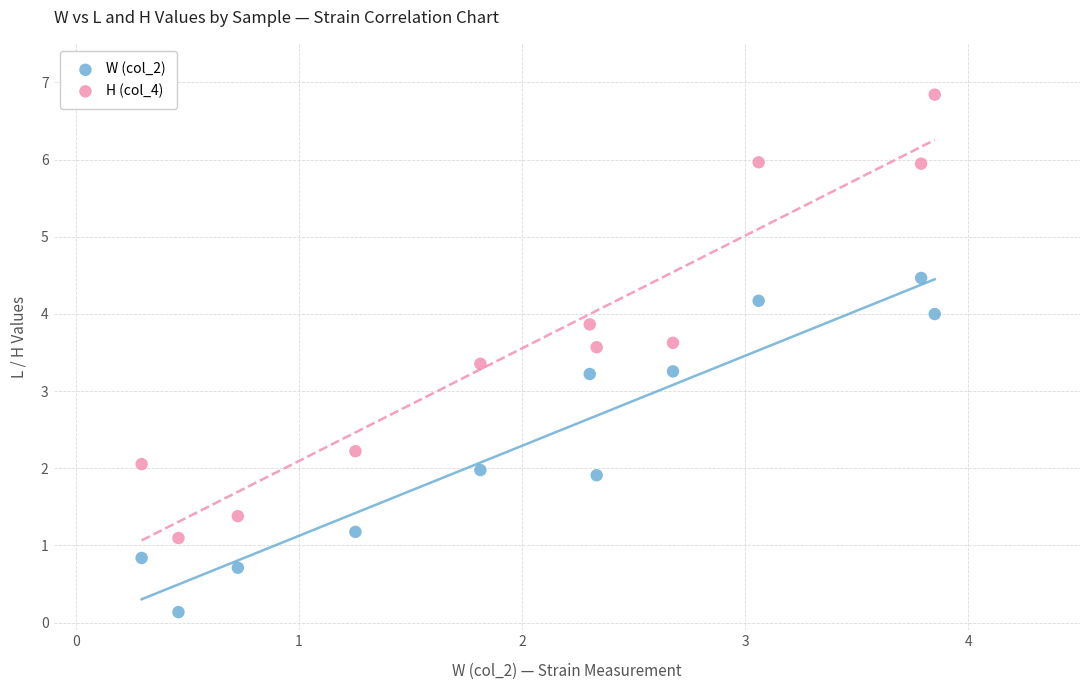

Which series contains the lowest Y value?

W (col_2)